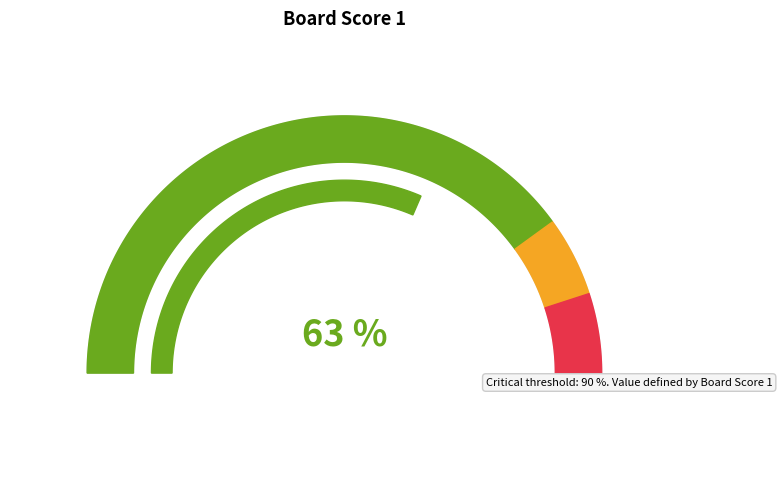

Does any single category account for the majority?

No